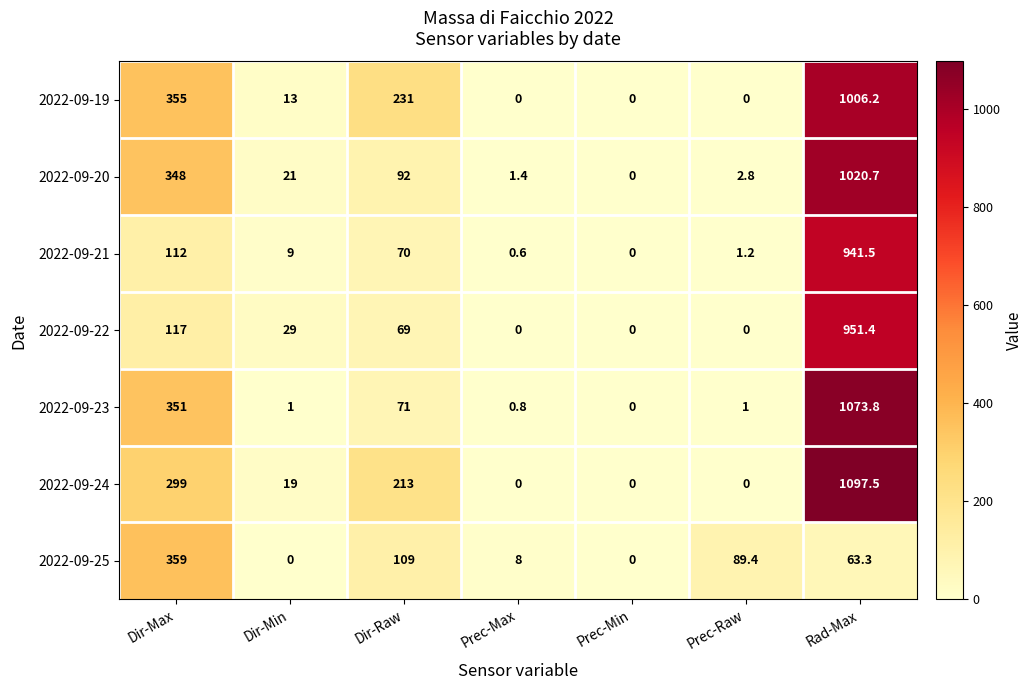

Where is 2022-09-19 nearest to the value 503?

Dir-Max